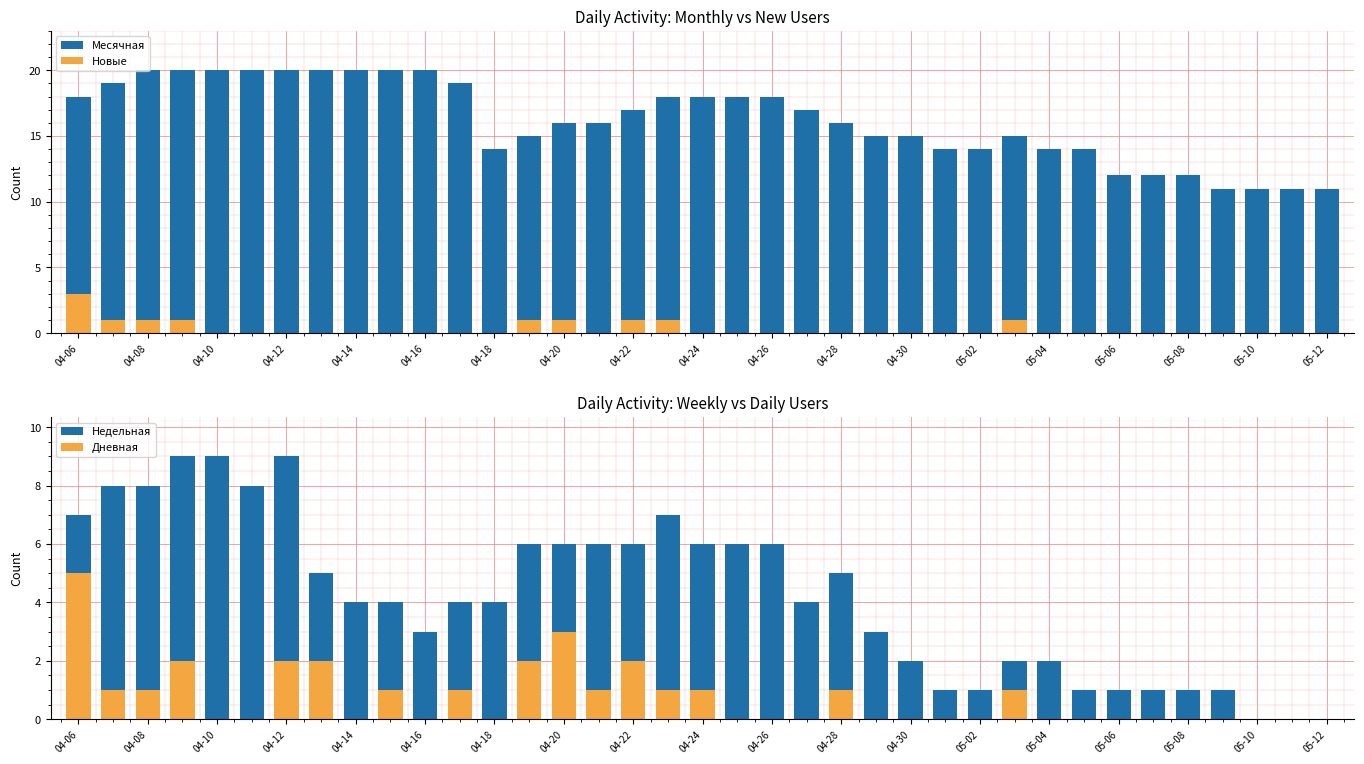

Which series has the widest spread of values?

Месячная